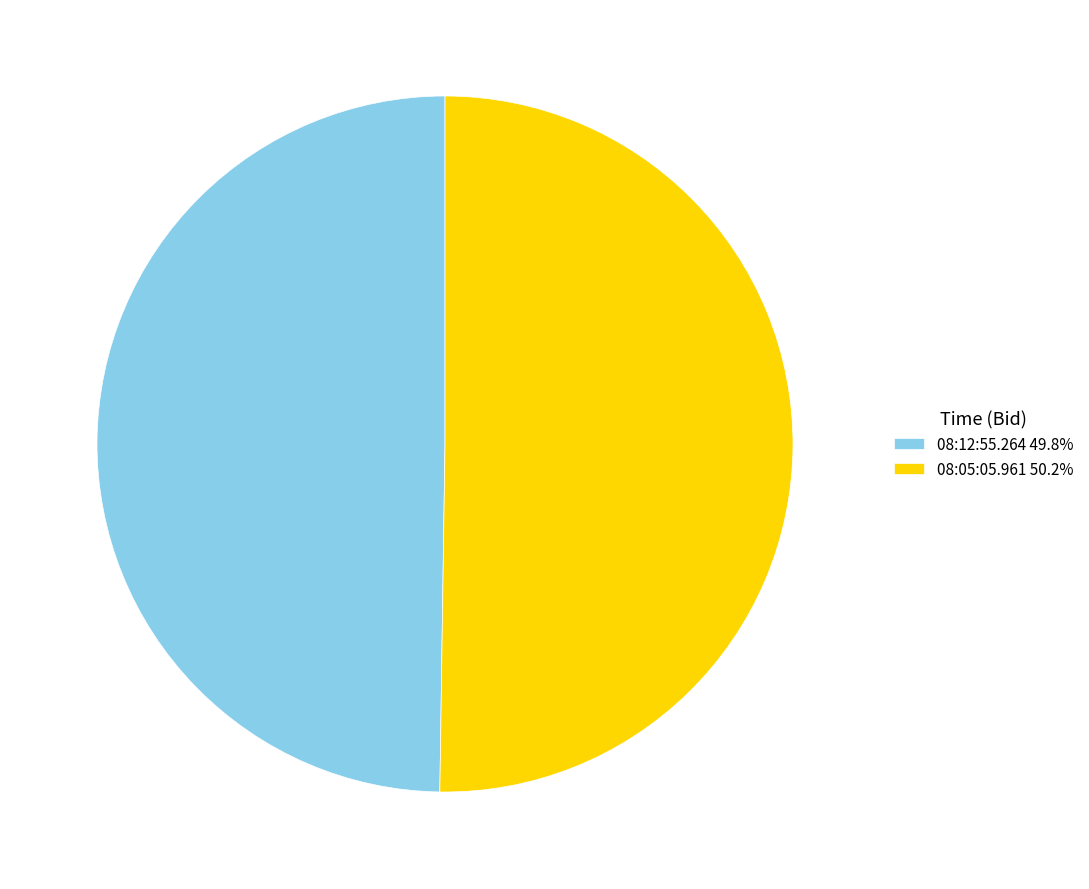

Approximately how many times larger is the value at 08:05:05.961 50.2% compared to 08:12:55.264 49.8%?

1.0